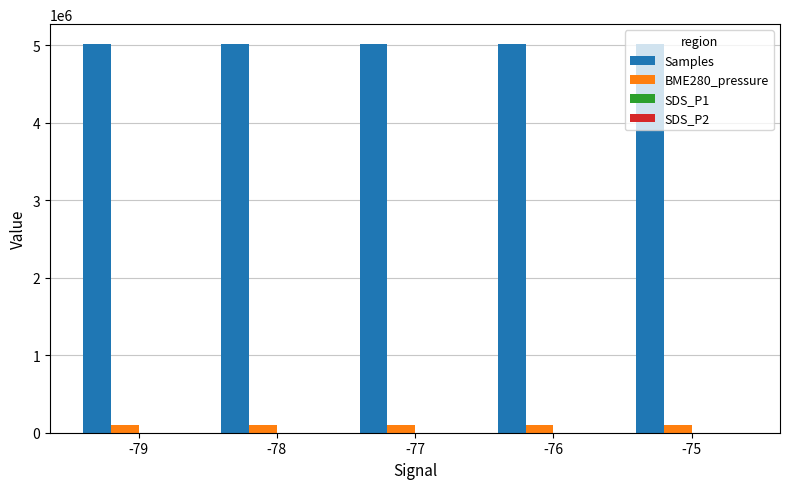

What is the average value of the Samples series?

5018017.1